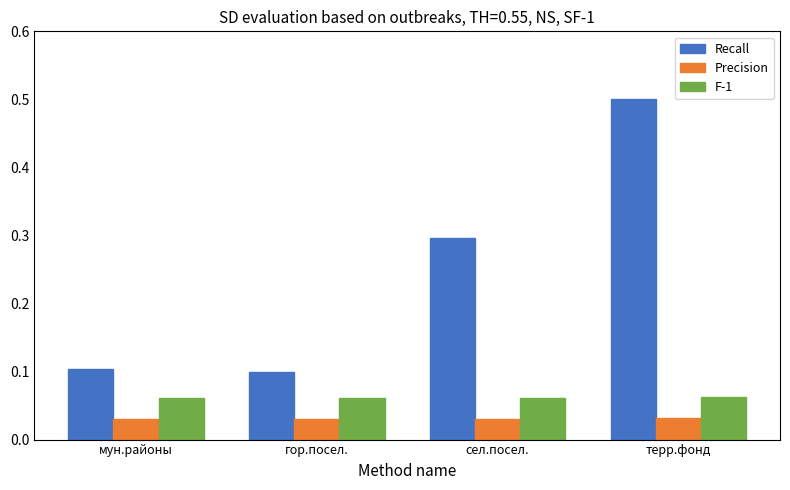

What is the maximum value shown in the chart?

0.5